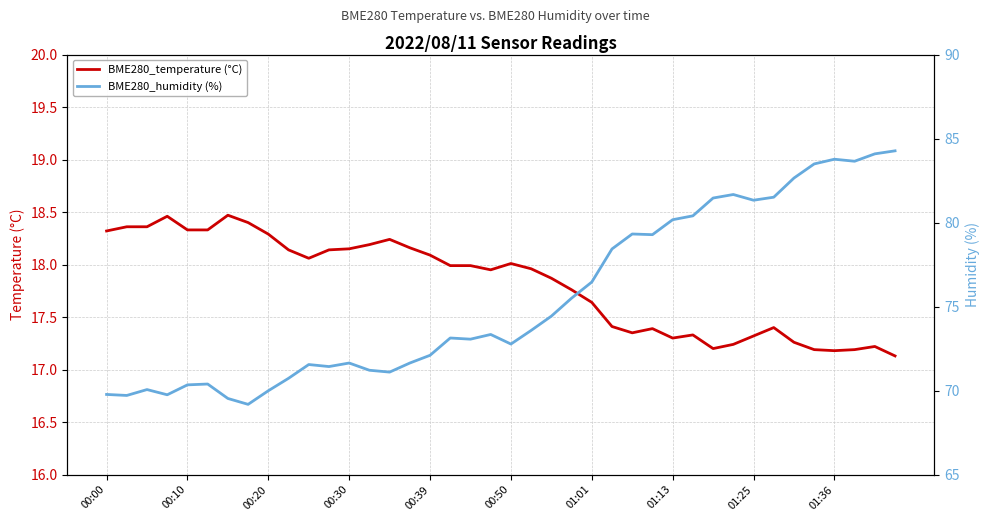

How many lines are shown in the chart?

2